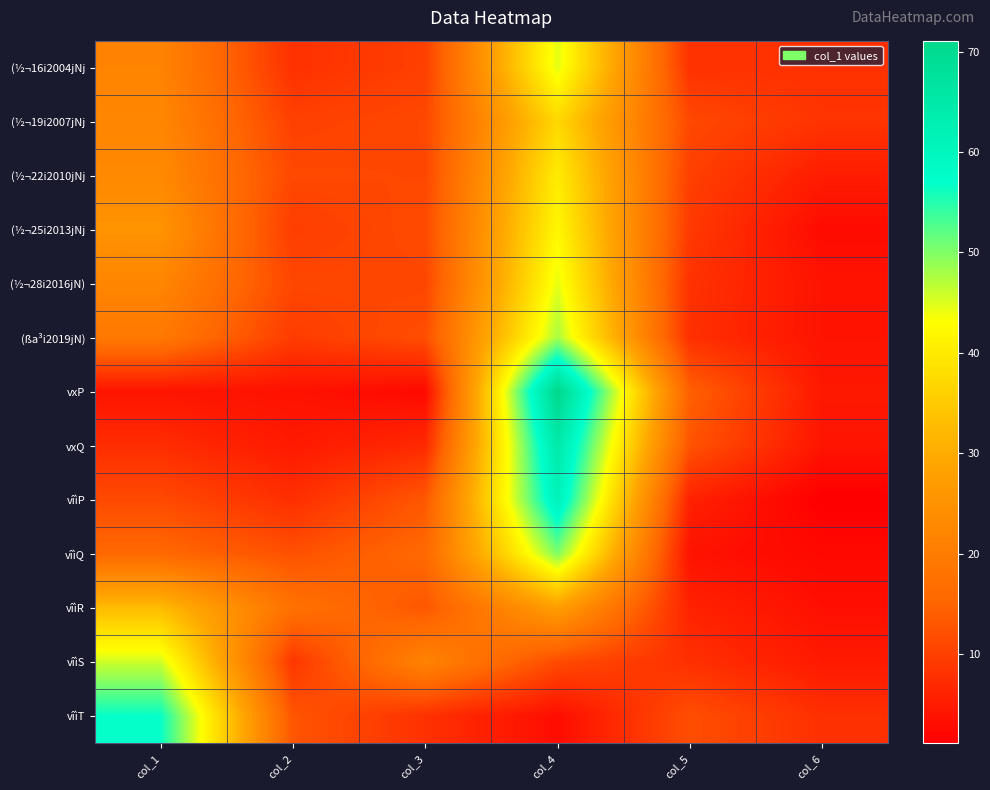

At how many categories does at least one series exceed 47?

2